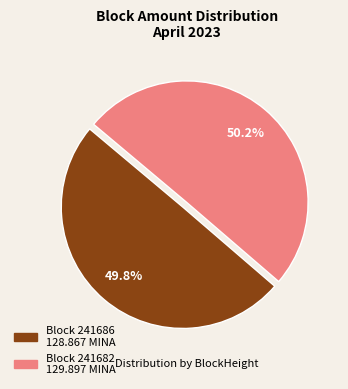

Is there a majority slice in this chart?

Yes